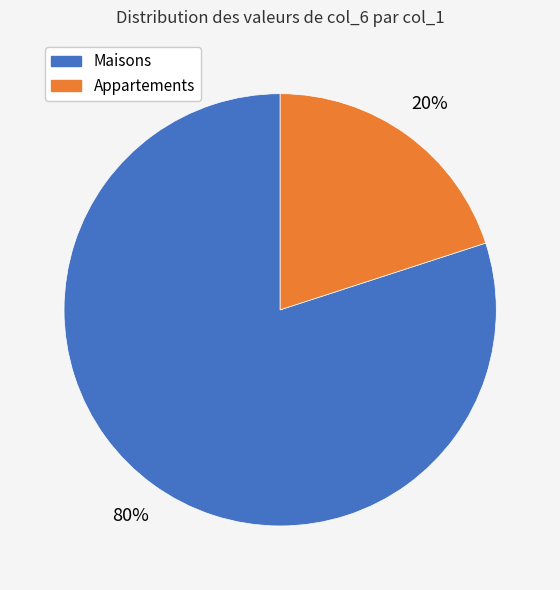

To the nearest percent, what is the average slice percentage?

50%